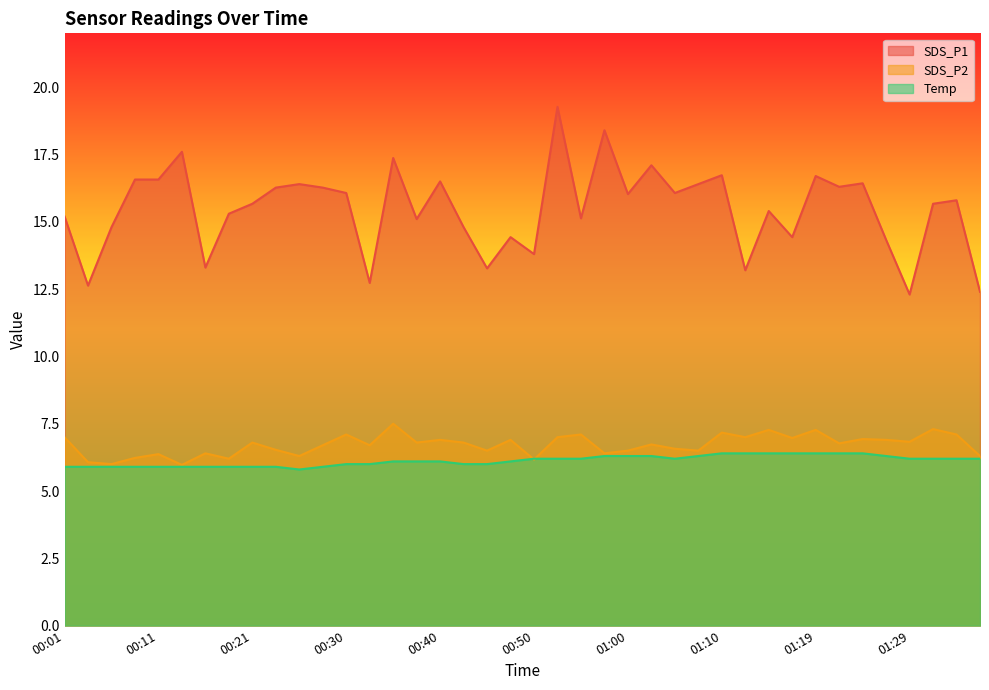

True or false: Temp and SDS_P1 cross at least once.

False